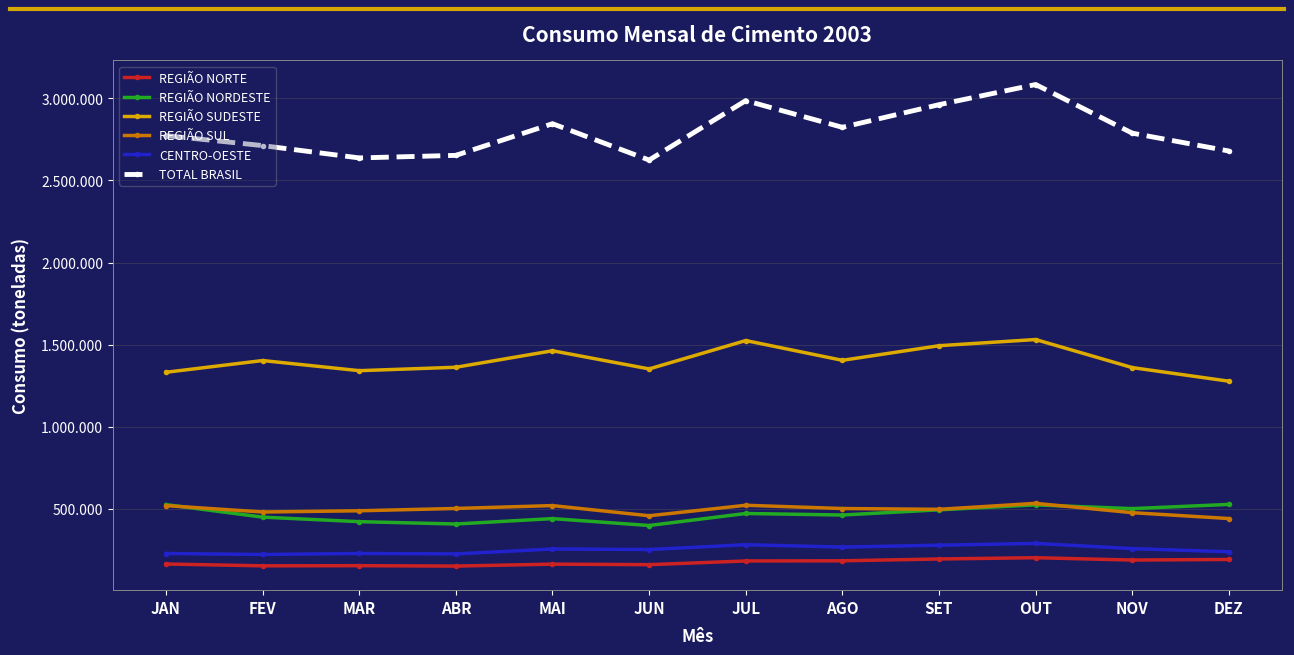

What are all the series names shown in the legend?

REGIÃO NORTE, REGIÃO NORDESTE, REGIÃO SUDESTE, REGIÃO SUL, CENTRO-OESTE, TOTAL BRASIL